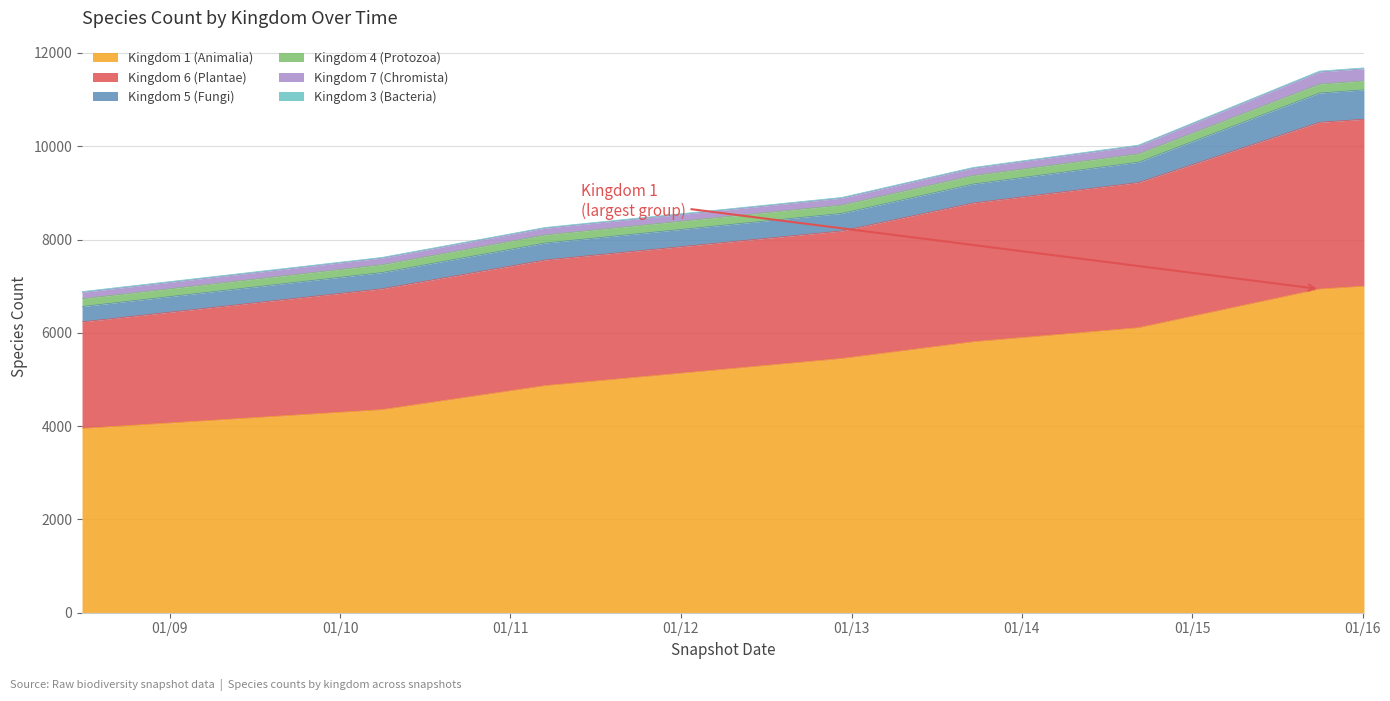

At which label does Kingdom 4 (Protozoa) reach its peak?

2015-10-01